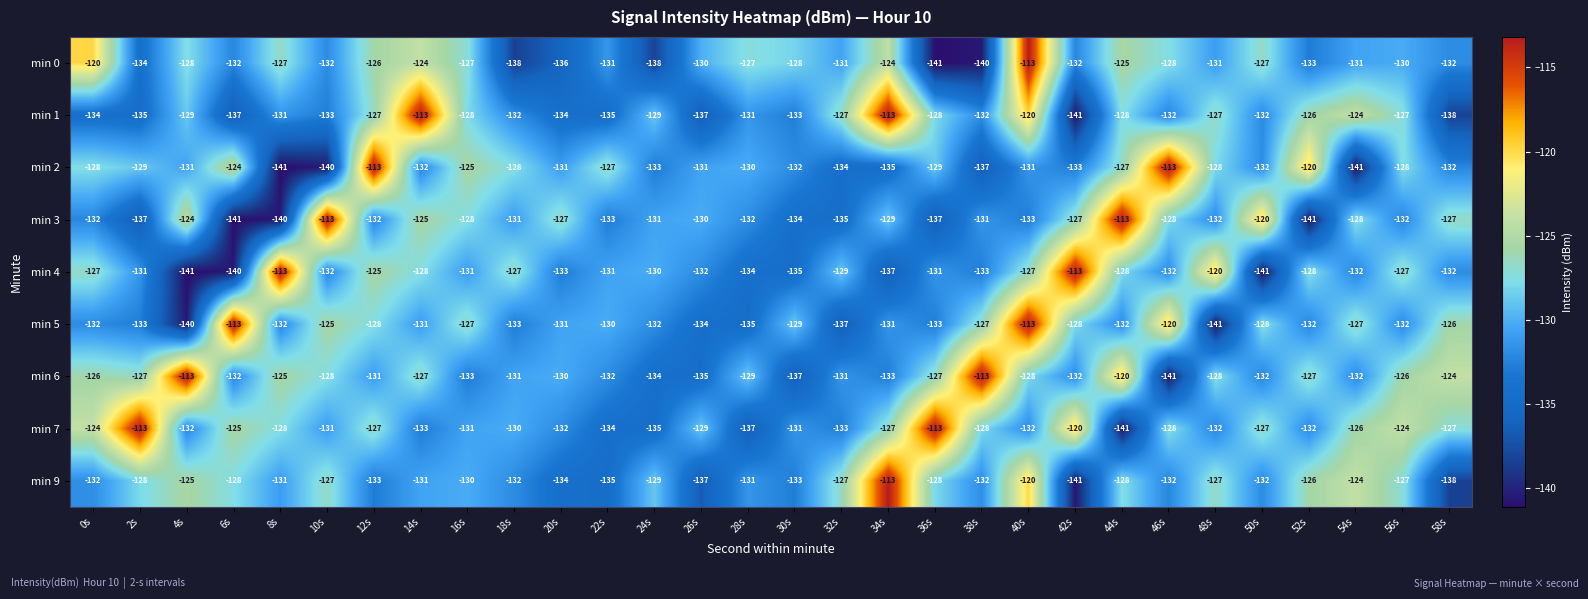

What is the difference between the second highest and second lowest values in the min 4 series?

28